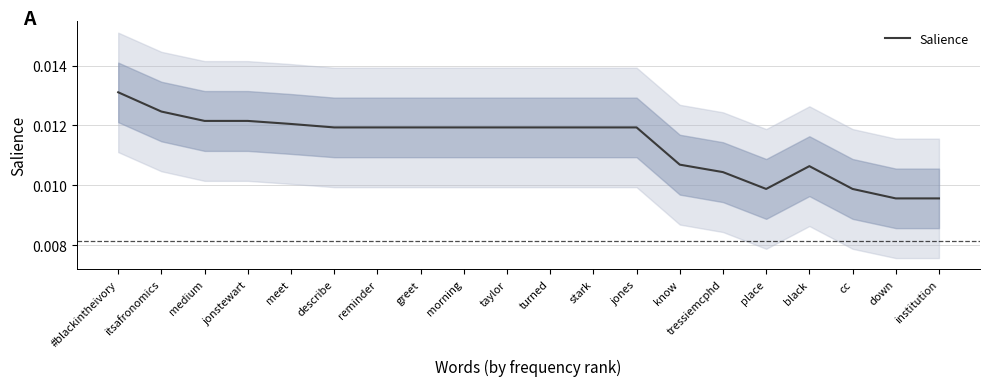

True or false: the data shows 0.0 at medium.

False